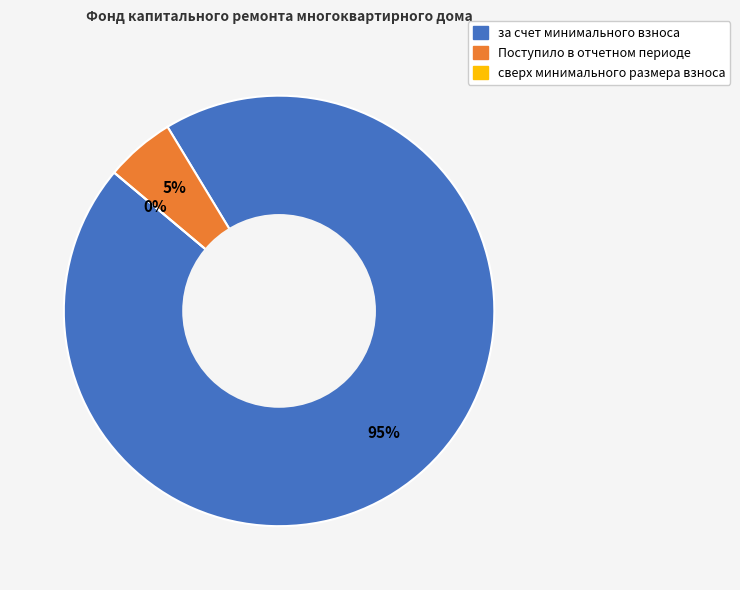

Approximately how many times larger is the value at Поступило в отчетном периоде compared to за счет минимального взноса?

0.1